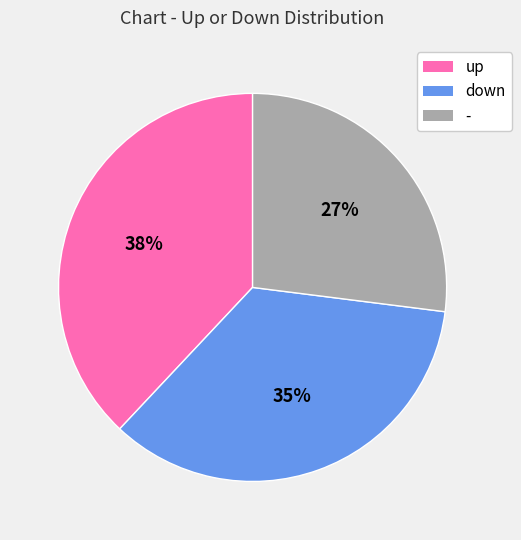

To the nearest percent, what portion does - represent?

27%